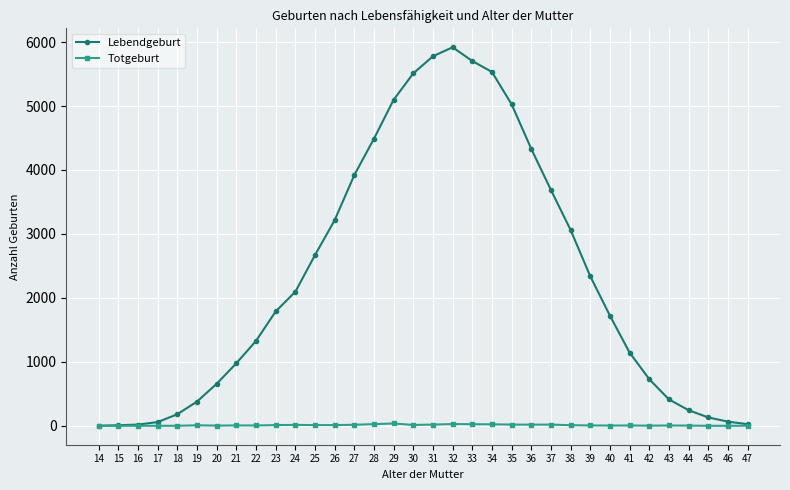

How many lines are shown in the chart?

2